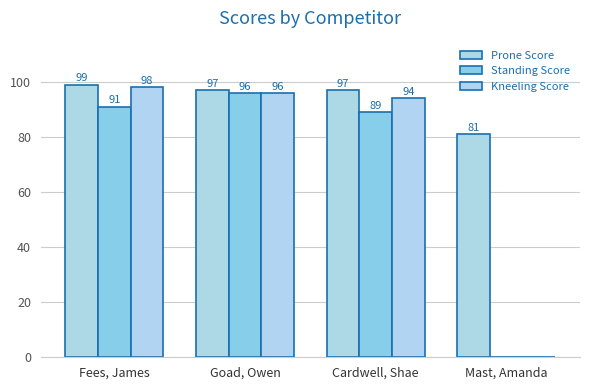

What is the spread (max minus min) of values at Mast, Amanda?

81